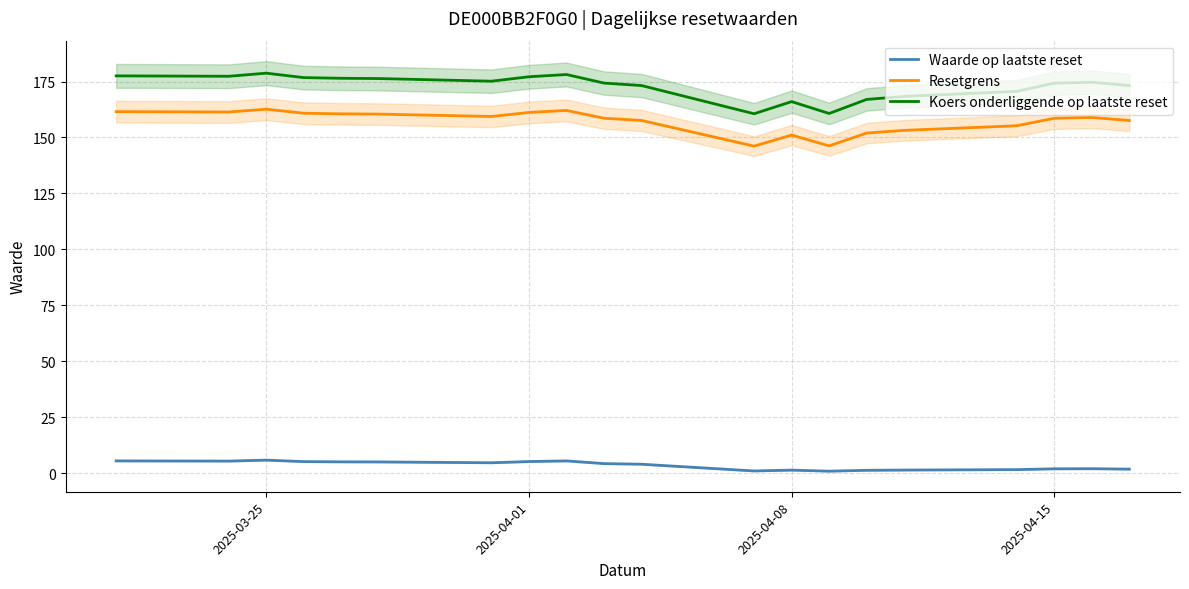

Is it true that Resetgrens equals 48.9 at 6?

False